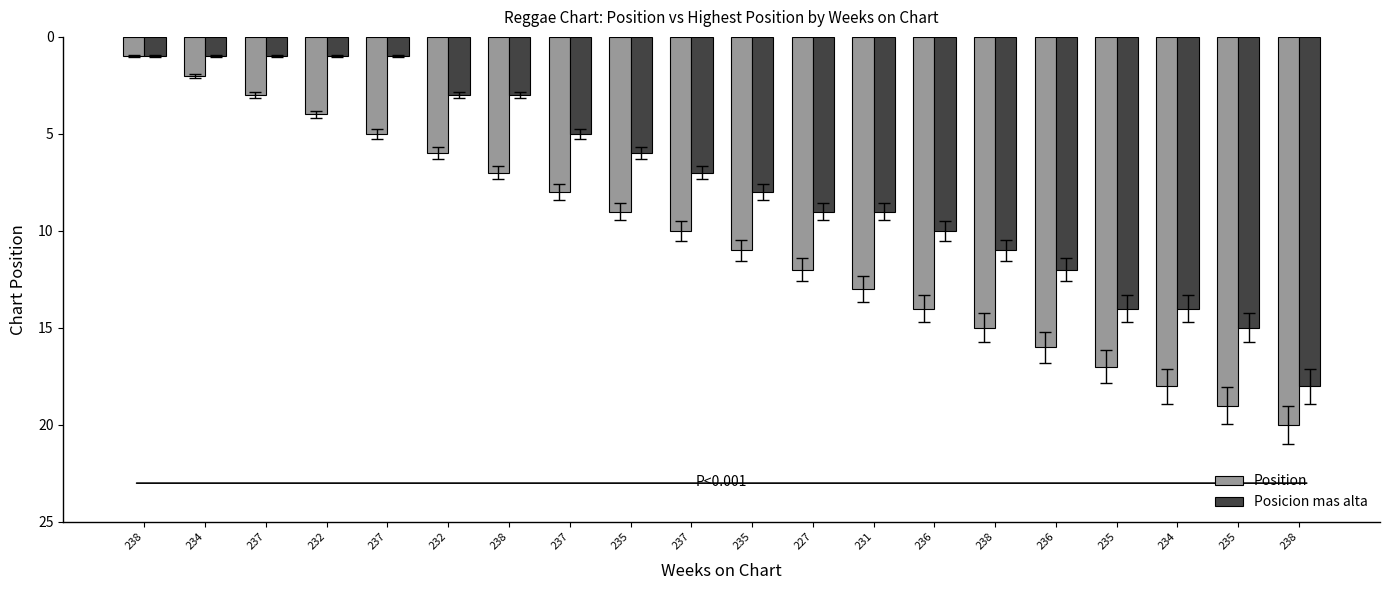

Where does the Position series first go above 11?

227